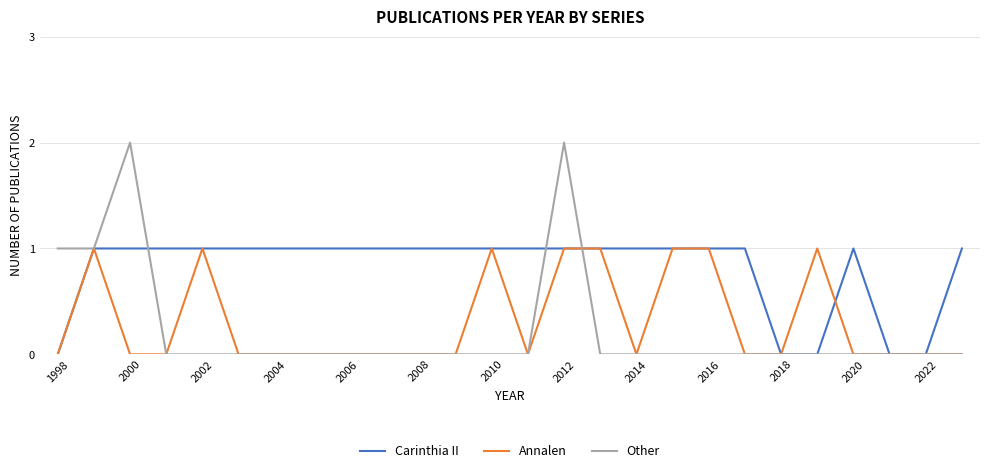

Which series has the widest spread of values?

Other